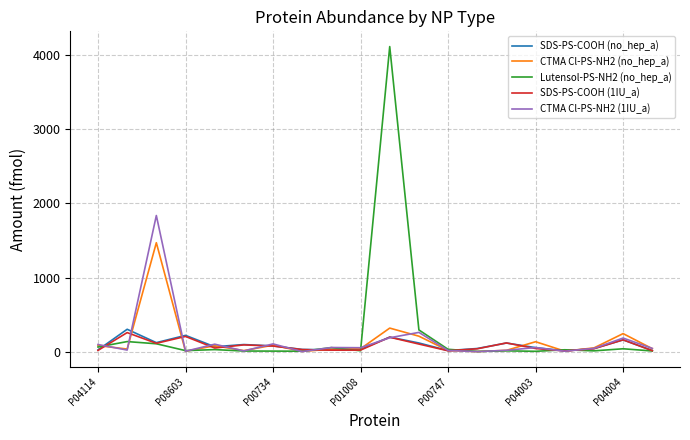

What is the maximum value for CTMA Cl-PS-NH2 (1IU_a)?

1837.4